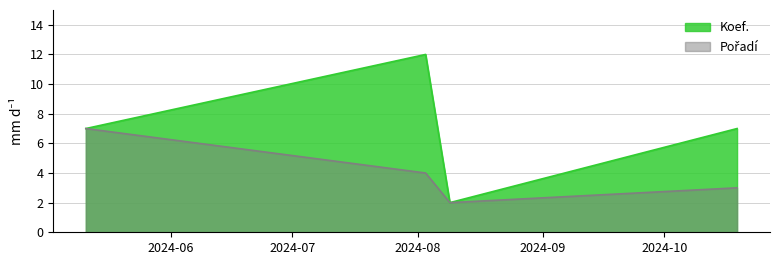

What is the sum of the Pořadí values at 2024-10-19 and 2024-05-11?

10